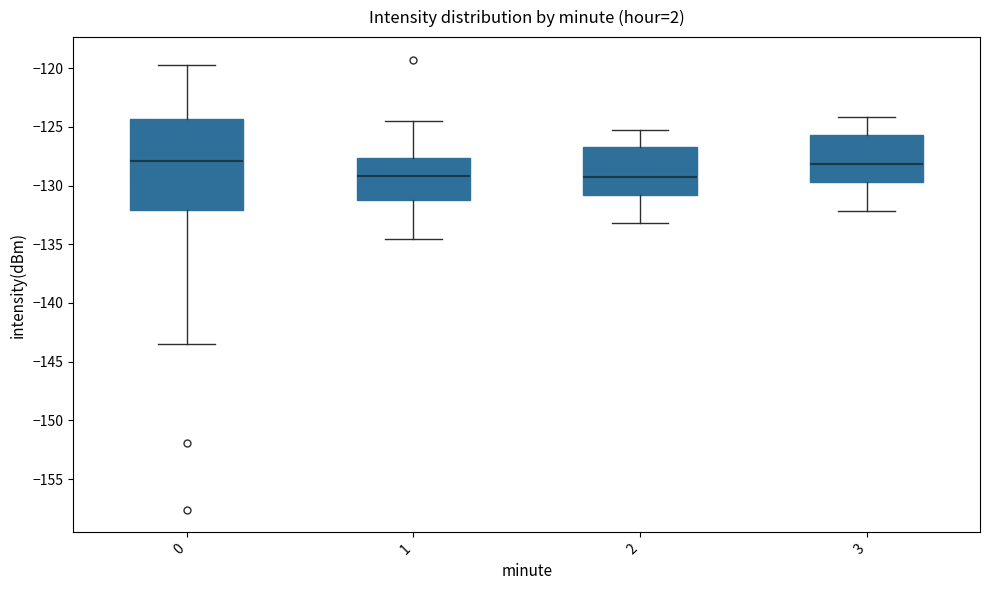

Where does the median line of the box at x = 2 sit on the y-axis? The values are not printed on the chart, so give them approximately, as read against the axis.

-129.0